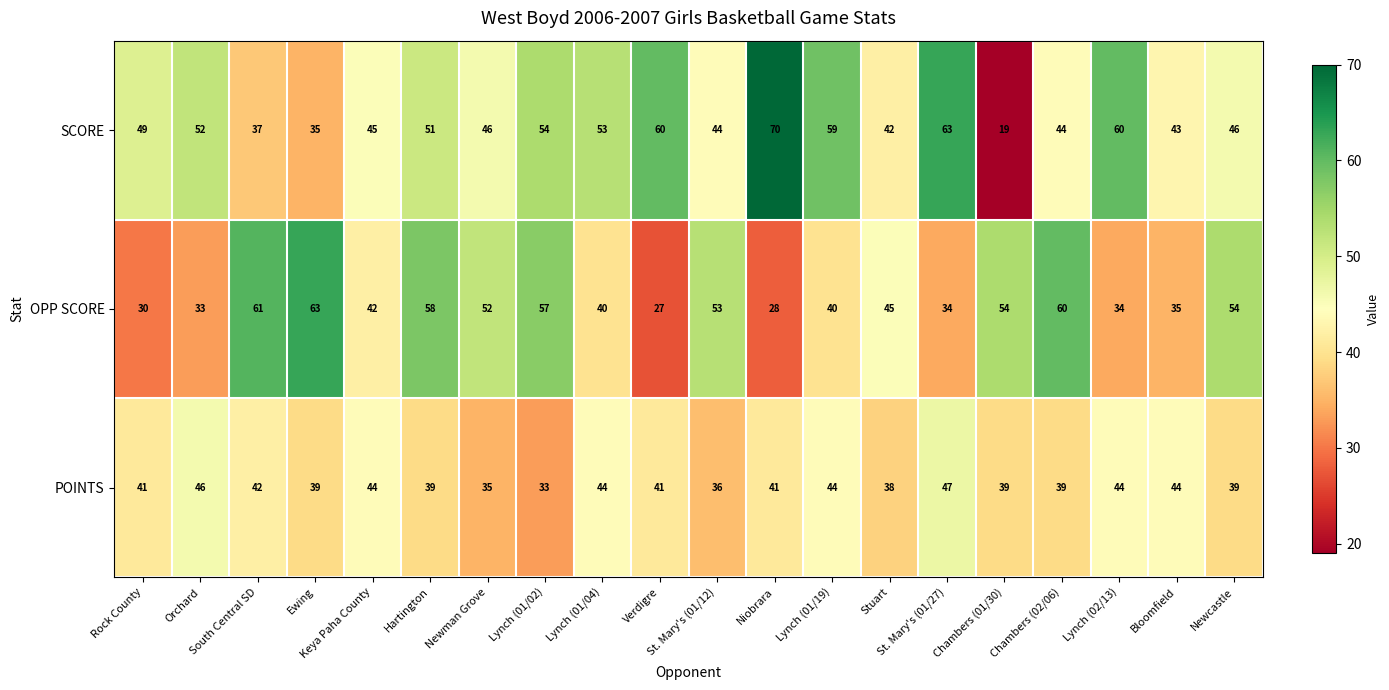

What is the greatest value displayed?

70